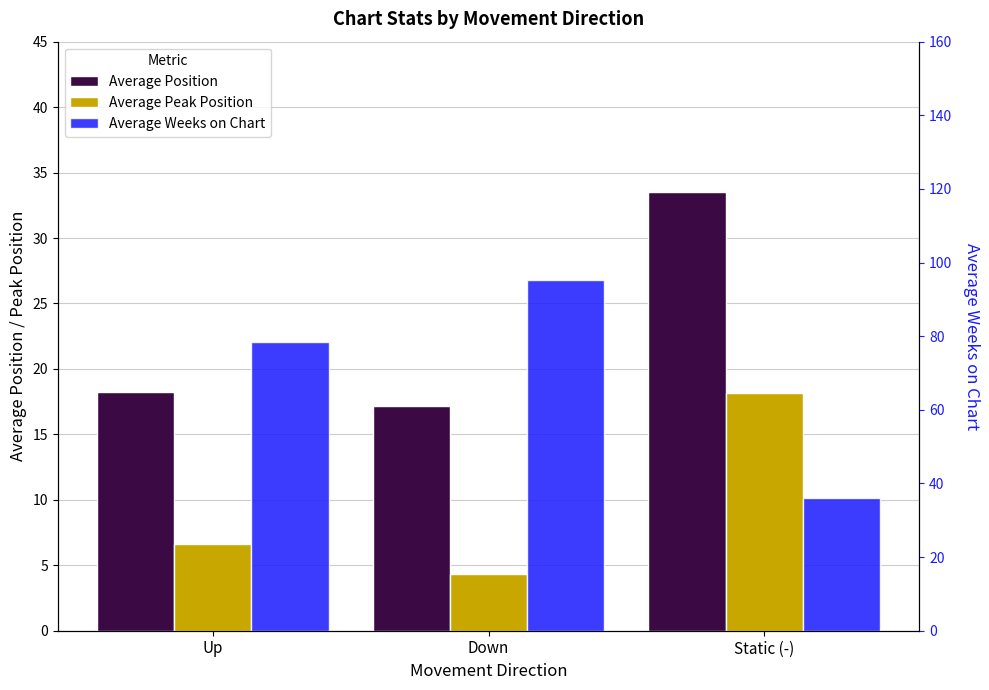

Which category has the lowest value across all series?

Down